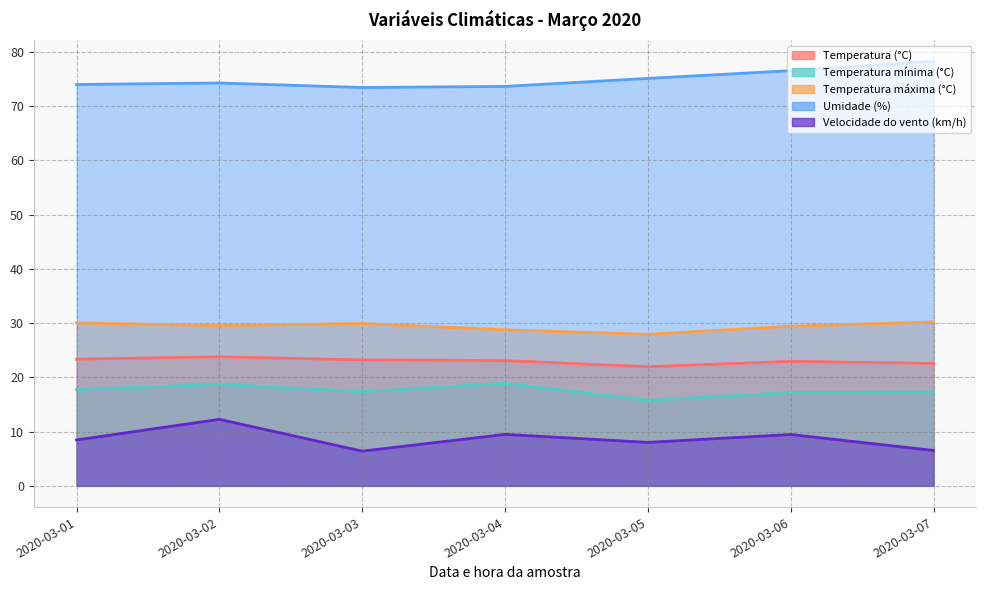

What is the total value across all series at 2020-03-02?

158.6